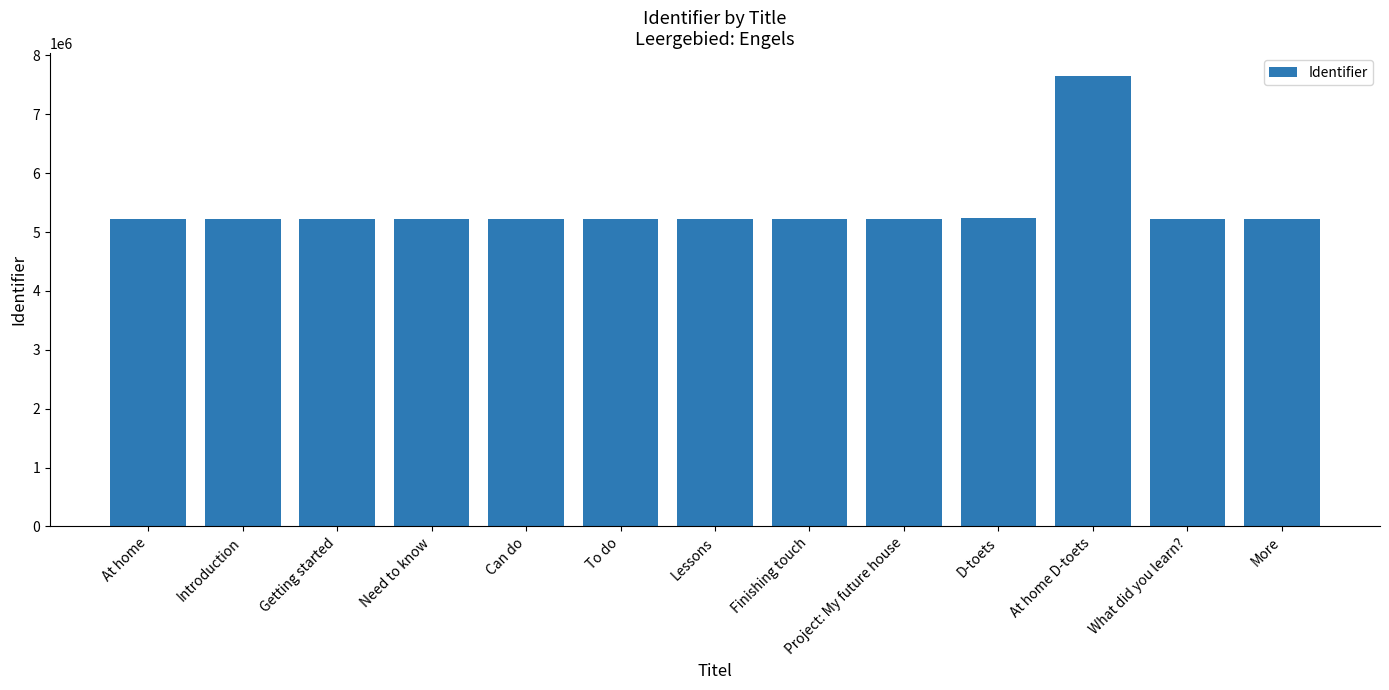

What is the difference between the values at More and What did you learn??

2